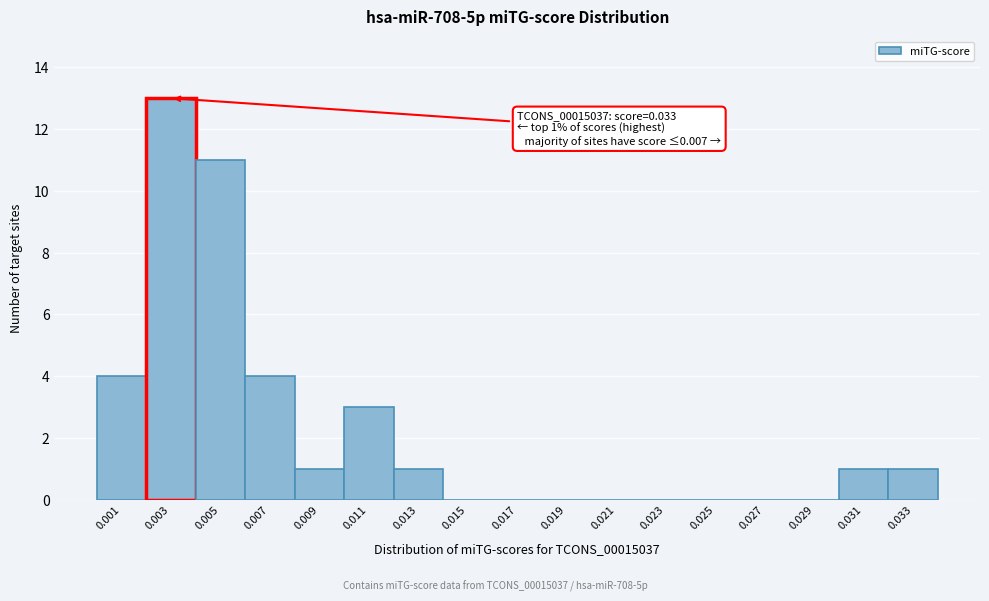

Reading left to right, list all the values displayed in this chart.

0.001=4	0.003=13	0.005=11	0.007=4	0.009=1	0.011=3	0.013=1	0.015=0	0.017=0	0.019=0	0.021=0	0.023=0	0.025=0	0.027=0	0.029=0	0.031=1	0.033=1